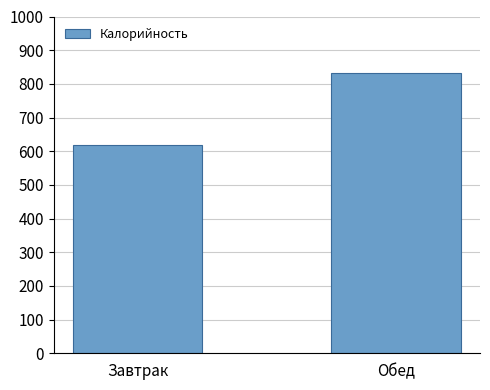

What is the label of the 1st bar from the left?

Завтрак